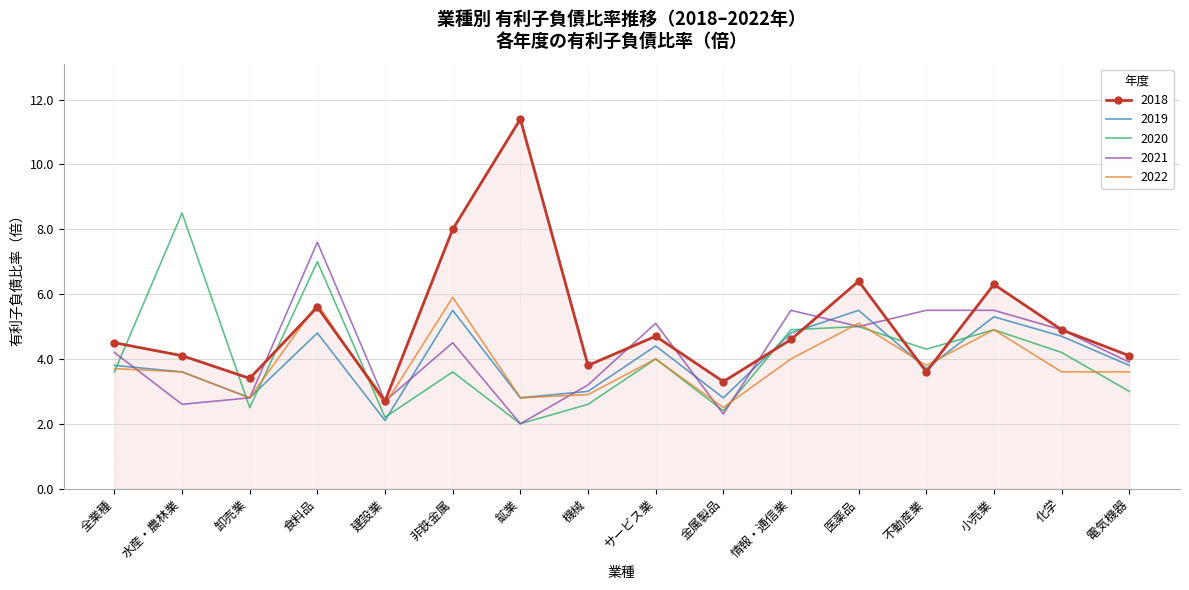

Reading left to right, list all the values displayed in this chart.

2018: 全業種=4.5	水産・農林業=4.1	卸売業=3.4	食料品=5.6	建設業=2.7	非鉄金属=8.0	鉱業=11.4	機械=3.8	サービス業=4.7	金属製品=3.3	情報・通信業=4.6	医薬品=6.4	不動産業=3.6	小売業=6.3	化学=4.9	電気機器=4.1
2019: 全業種=3.8	水産・農林業=3.6	卸売業=2.8	食料品=4.8	建設業=2.1	非鉄金属=5.5	鉱業=2.8	機械=3.0	サービス業=4.4	金属製品=2.8	情報・通信業=4.8	医薬品=5.5	不動産業=3.7	小売業=5.3	化学=4.7	電気機器=3.8
2020: 全業種=3.6	水産・農林業=8.5	卸売業=2.5	食料品=7.0	建設業=2.2	非鉄金属=3.6	鉱業=2.0	機械=2.6	サービス業=4.0	金属製品=2.4	情報・通信業=4.9	医薬品=5.0	不動産業=4.3	小売業=4.9	化学=4.2	電気機器=3.0
2021: 全業種=4.2	水産・農林業=2.6	卸売業=2.8	食料品=7.6	建設業=2.7	非鉄金属=4.5	鉱業=2.0	機械=3.2	サービス業=5.1	金属製品=2.3	情報・通信業=5.5	医薬品=5.0	不動産業=5.5	小売業=5.5	化学=4.9	電気機器=3.9
2022: 全業種=3.7	水産・農林業=3.6	卸売業=2.8	食料品=5.7	建設業=2.6	非鉄金属=5.9	鉱業=2.8	機械=2.9	サービス業=4.0	金属製品=2.5	情報・通信業=4.0	医薬品=5.1	不動産業=3.8	小売業=4.9	化学=3.6	電気機器=3.6